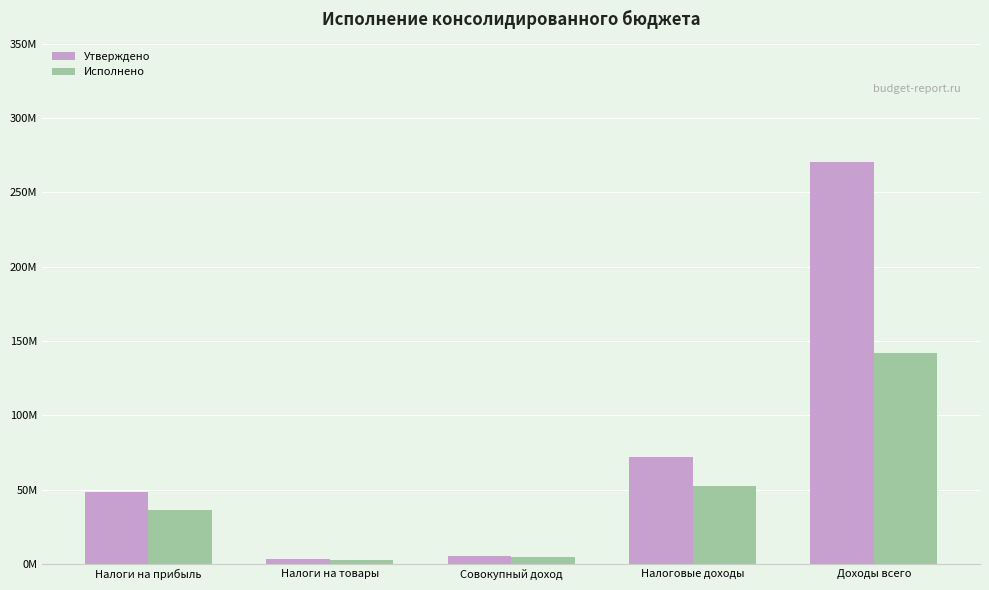

What is the difference between the maximum and minimum values in the Исполнено series?

139149888.7